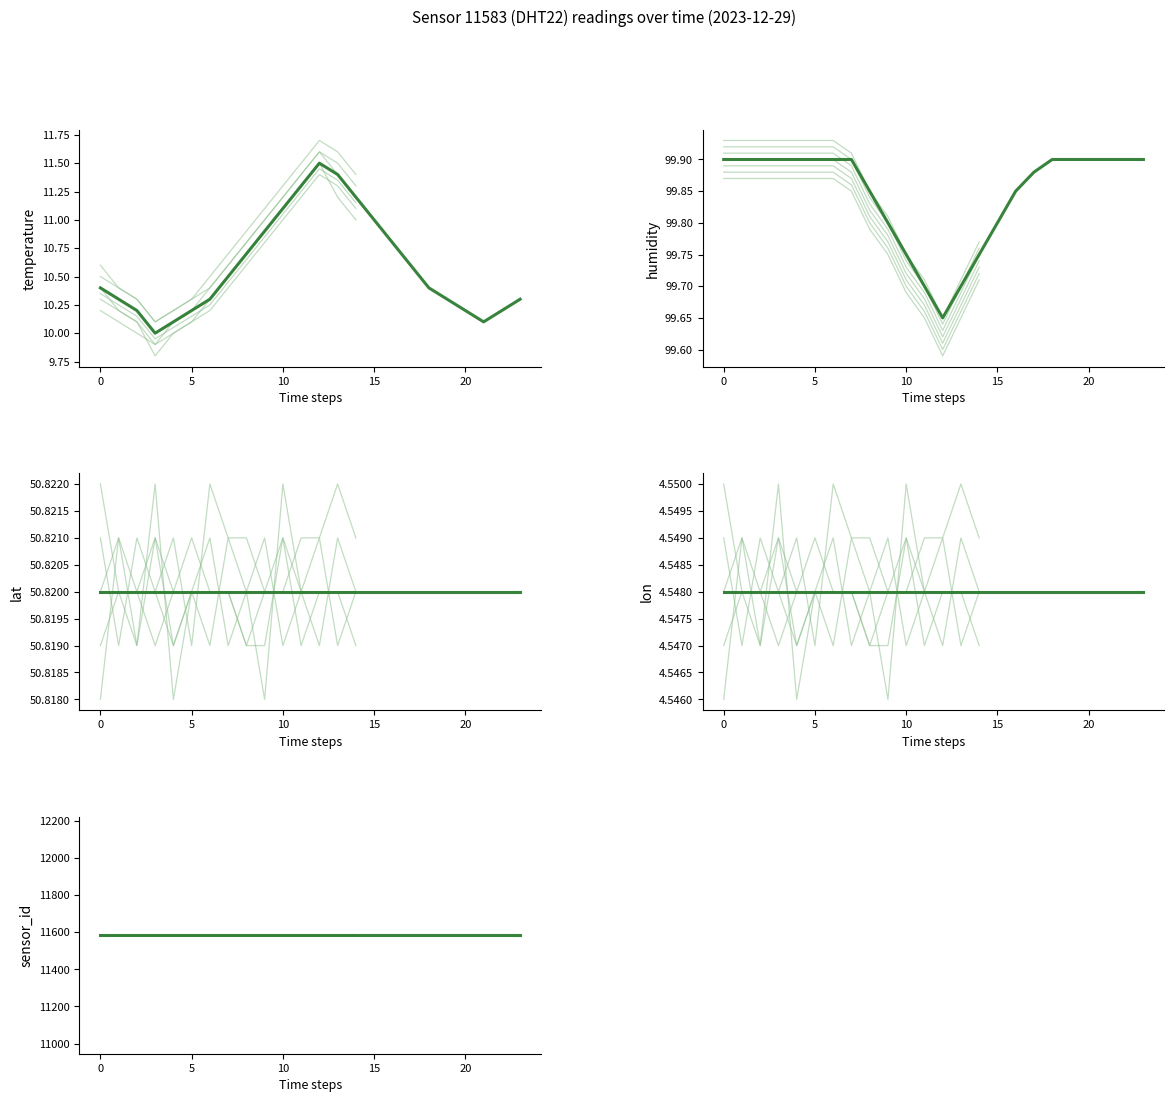

True or false: lat and lon cross at least once.

False